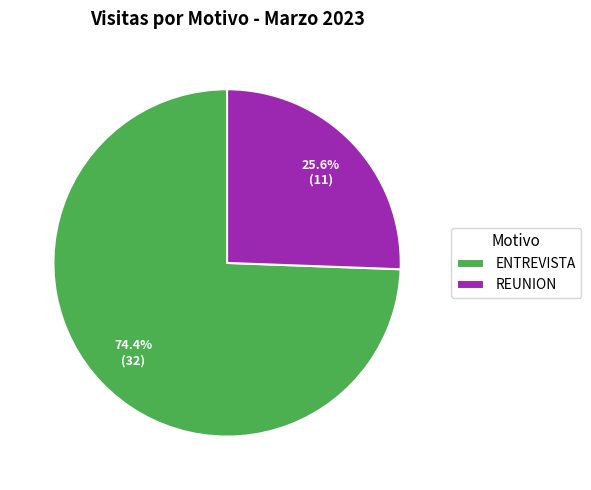

Rank the categories by value from lowest to highest.

REUNION, ENTREVISTA